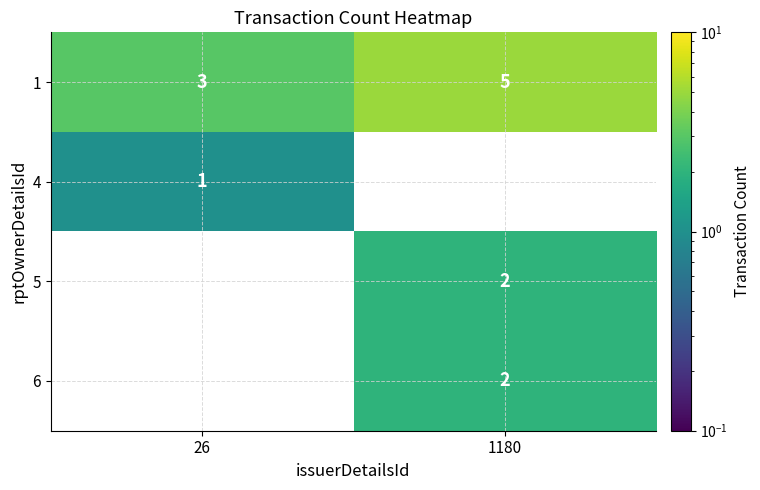

Which category has the lowest value across all series?

26